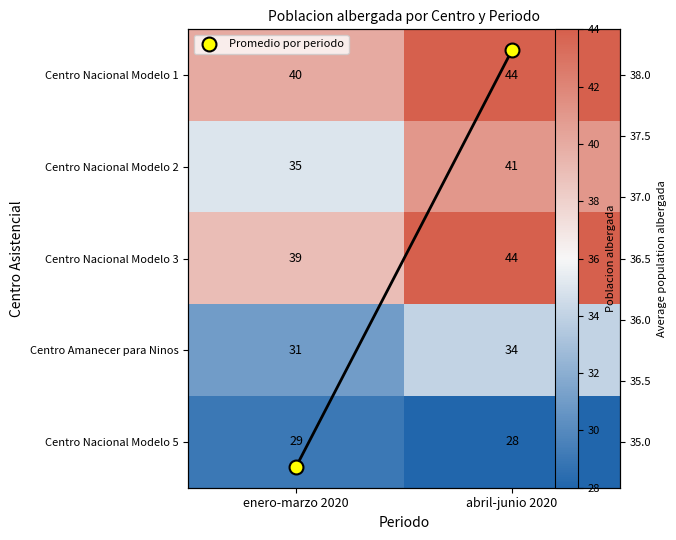

What is the total value across all series at enero-marzo 2020?

208.8